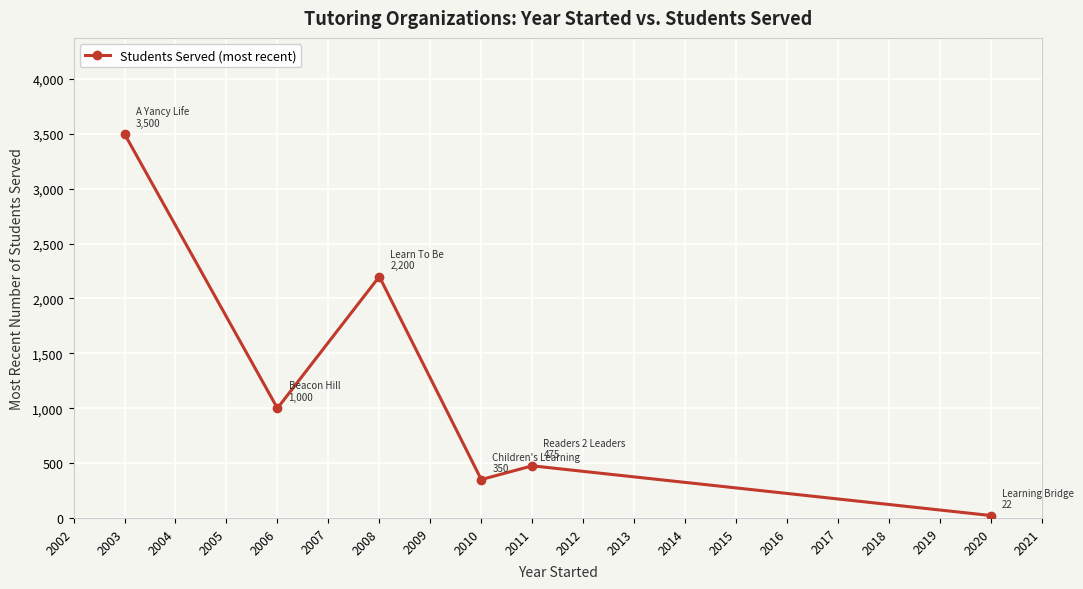

Rank the categories by value from lowest to highest.

2020, 2010, 2011, 2006, 2008, 2003